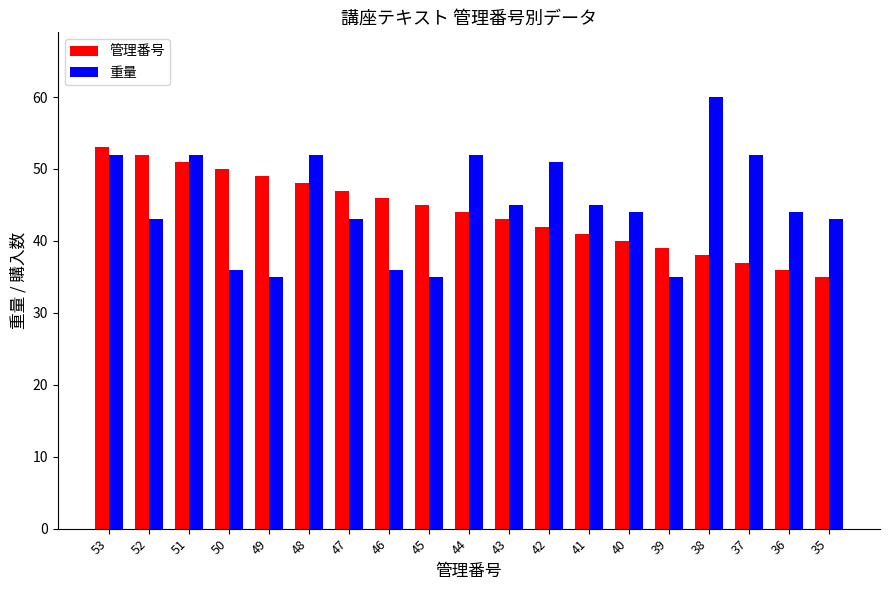

Does the chart contain any negative values?

No